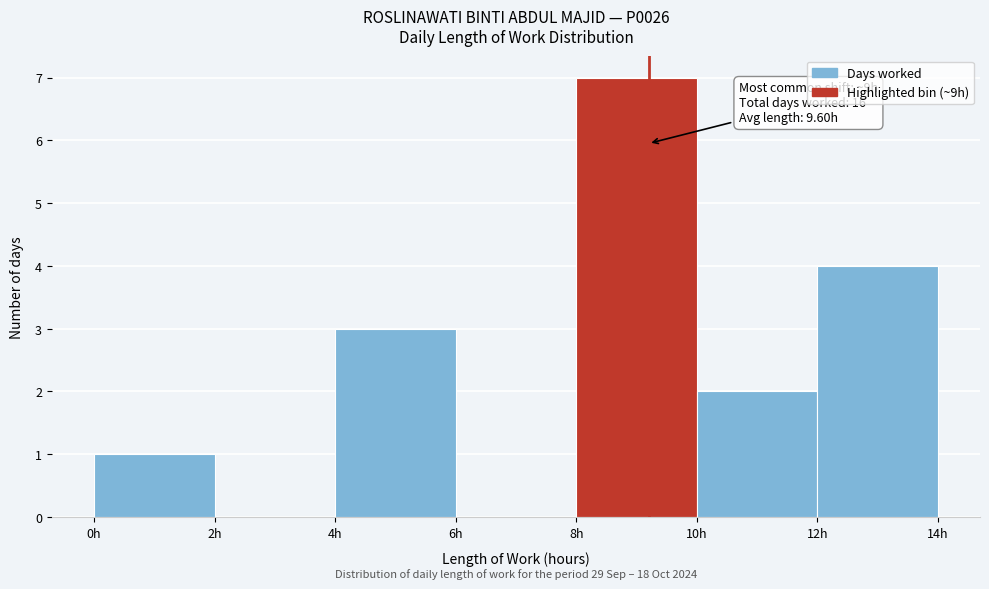

Over which range of the x-axis is the bar tallest?

8 to 10